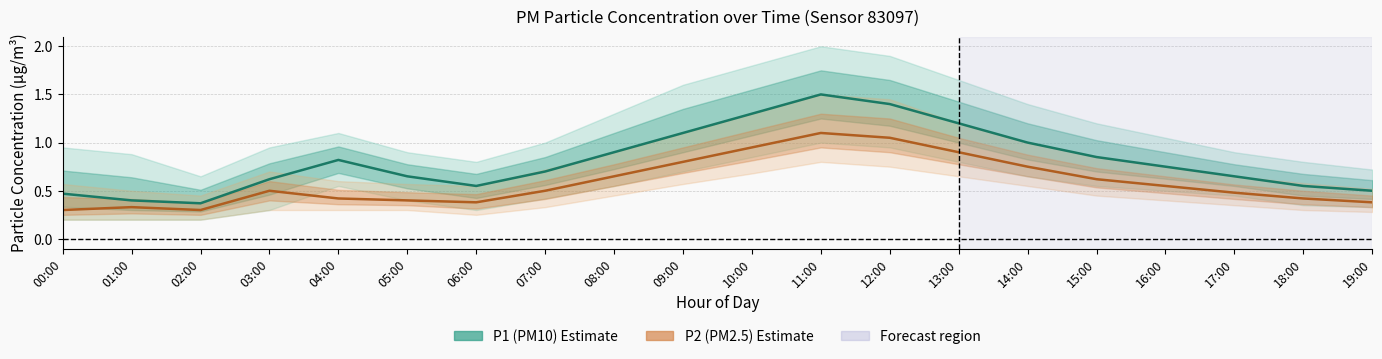

What is the total value across all series at 09:00?

1.9